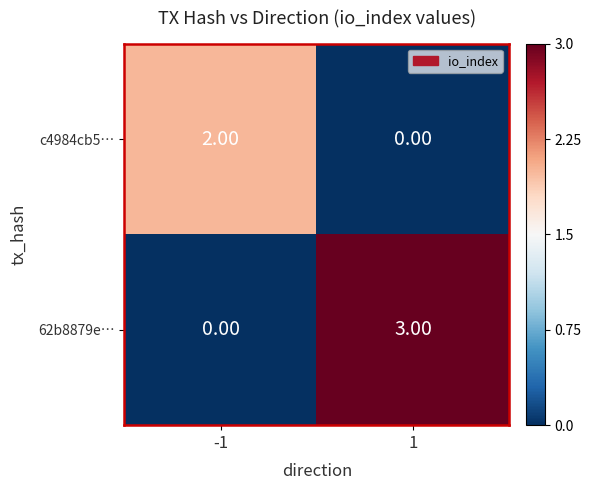

Is the value of c4984cb5… at 1 greater than the value of 62b8879e… at 1?

No